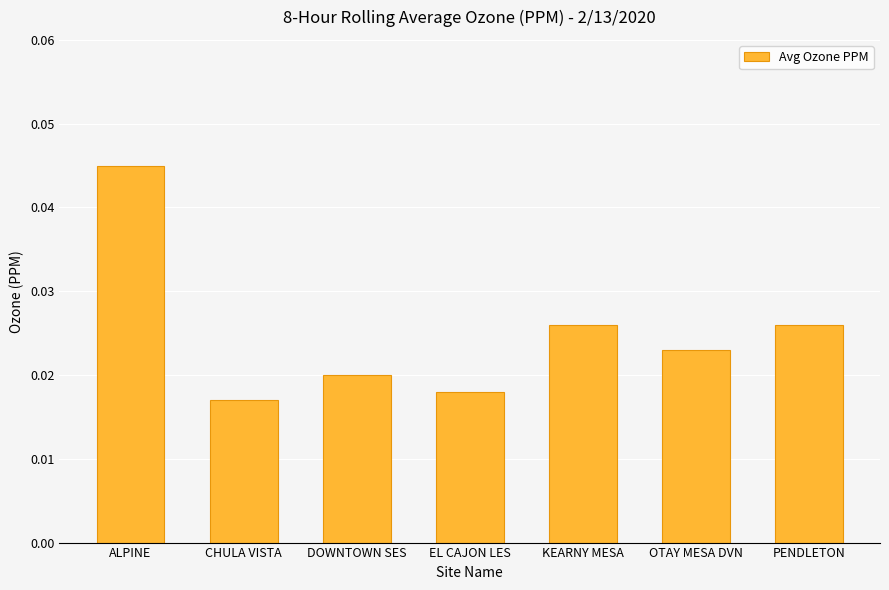

How many bars are there in total?

7